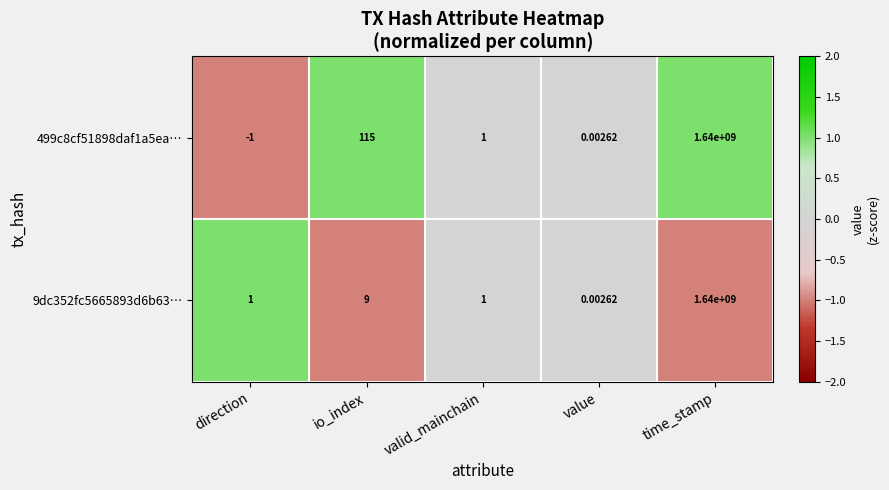

At which category is the sum across all series the highest?

time_stamp